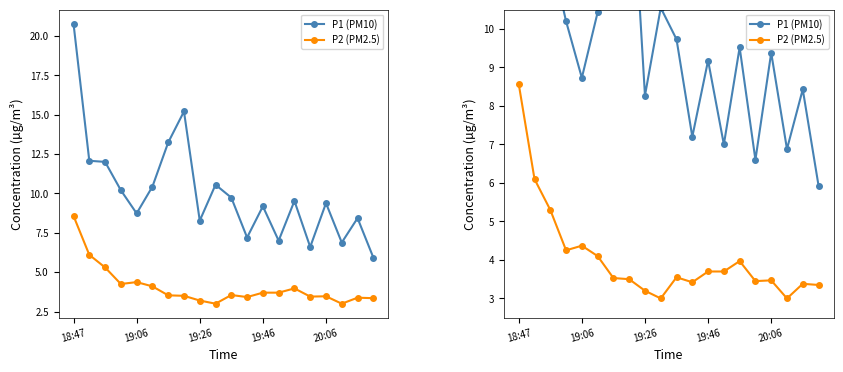

True or false: P1 (PM10) and P2 (PM2.5) cross at least once.

False